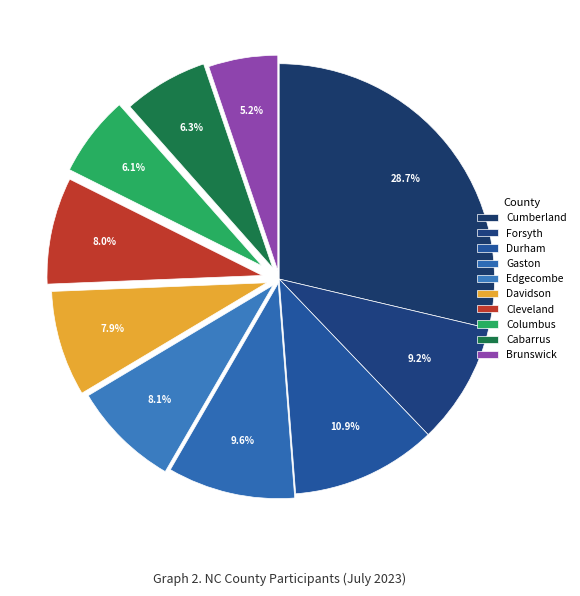

What is the largest slice in the pie chart?

Cumberland